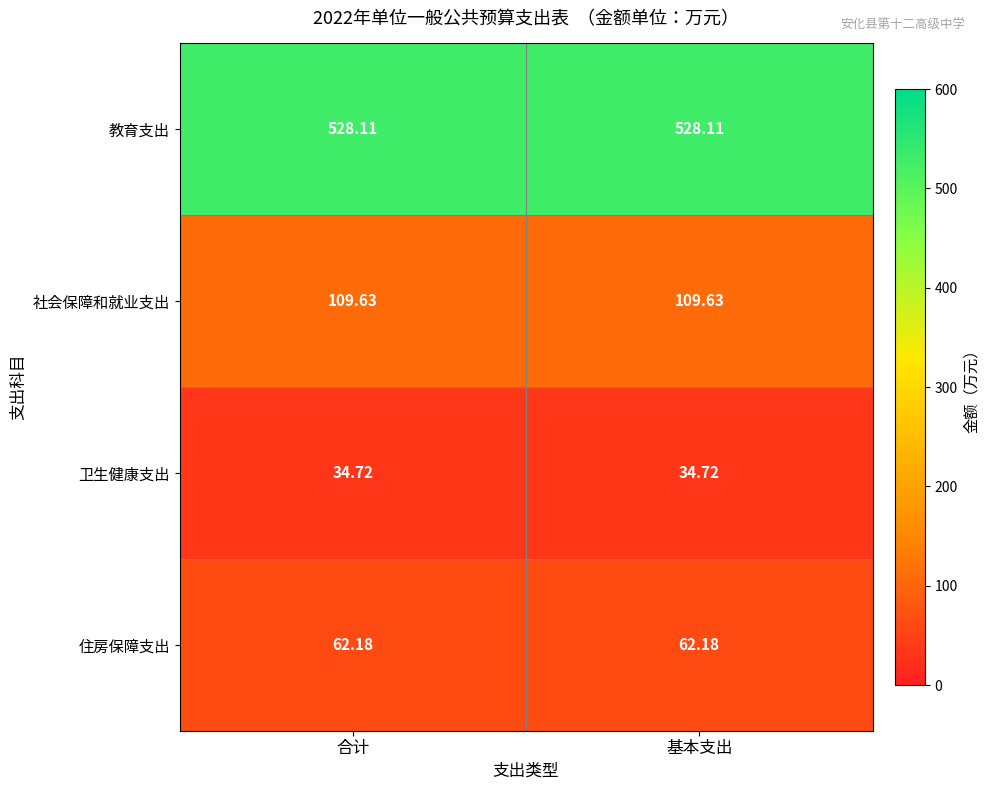

Which series has the largest total across all categories?

教育支出